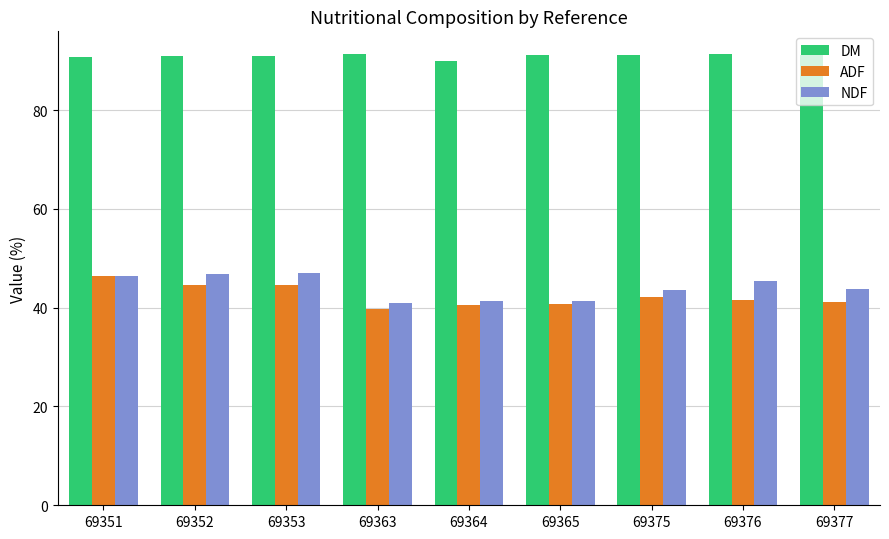

Is the value of ADF at 69351 greater than the value of DM at 69351?

No